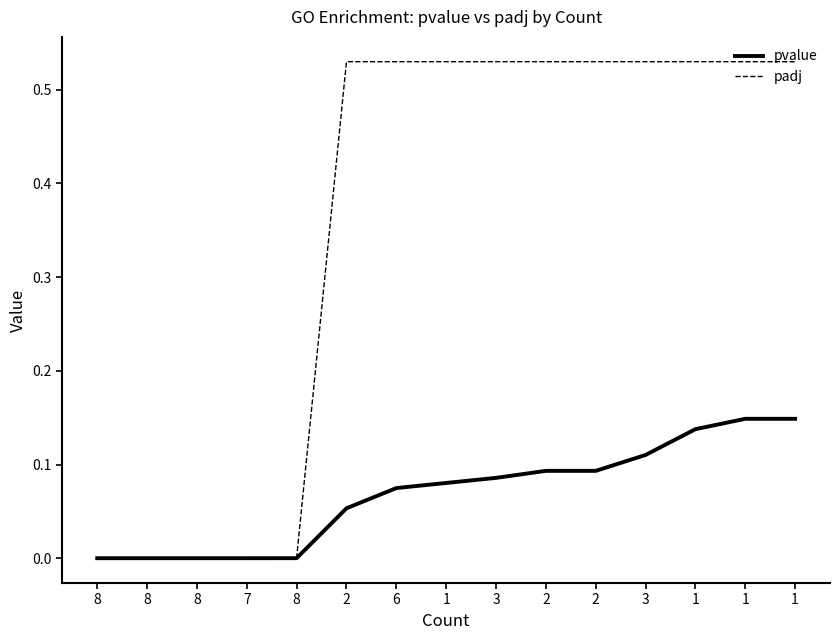

Is it true that pvalue equals 0.0 at 8?

True